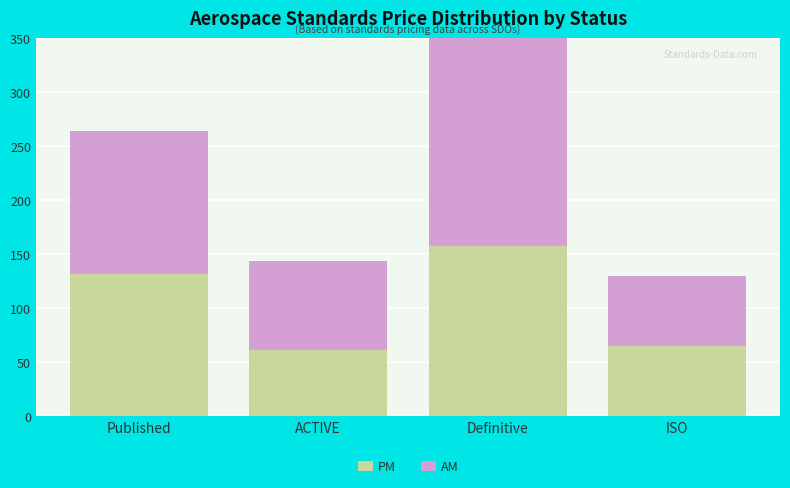

What is the average value of the PM series?

104.1